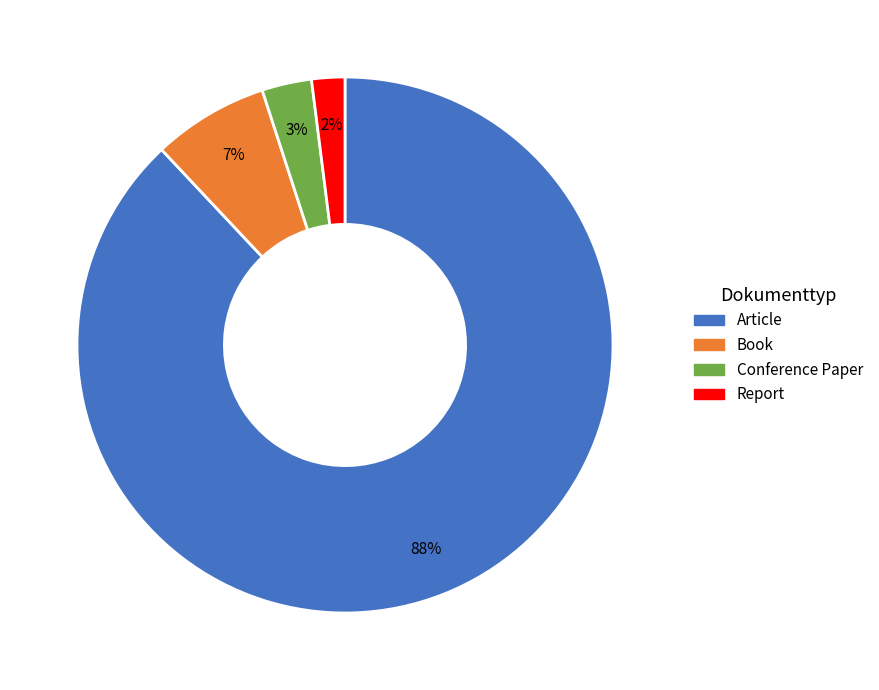

What percentage is the Book slice, to the nearest percent?

7%